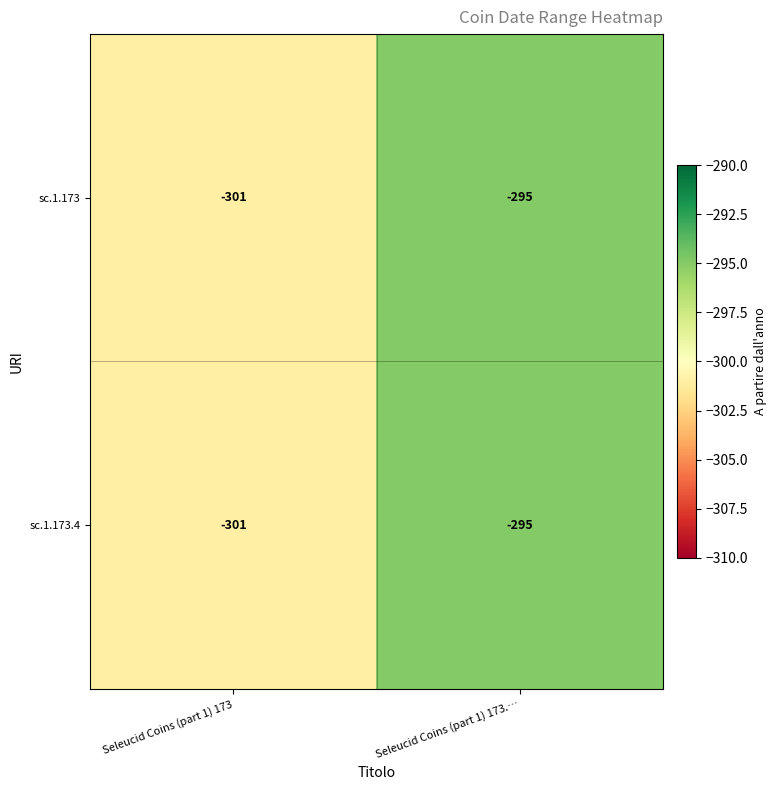

At which category is the sum across all series the highest?

Seleucid Coins (part 1) 173.…